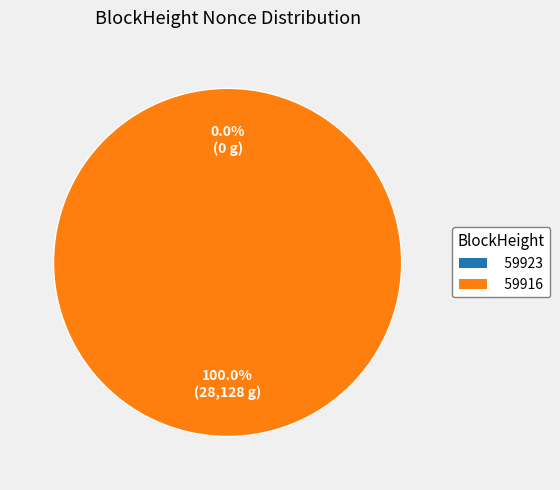

True or false: 59916 accounts for 100% of the total.

True